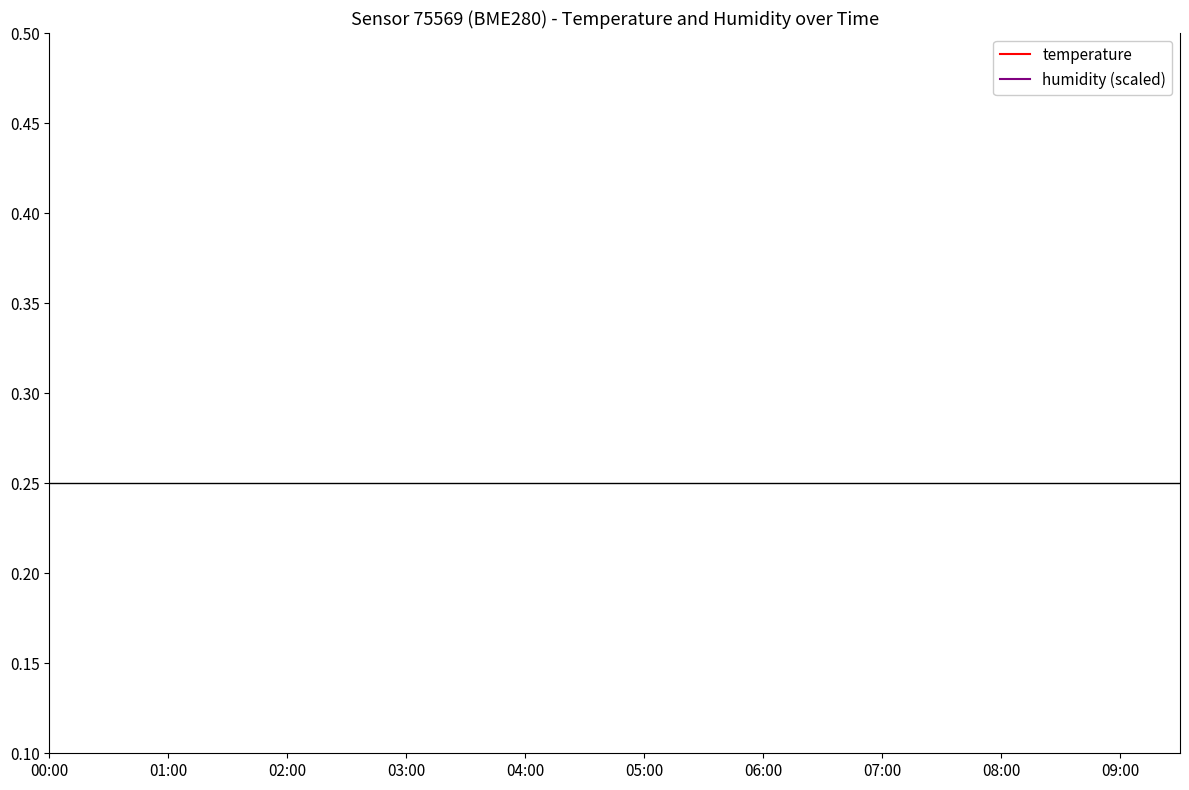

True or false: humidity (scaled) has a value of 0.4 at 04:00.

False